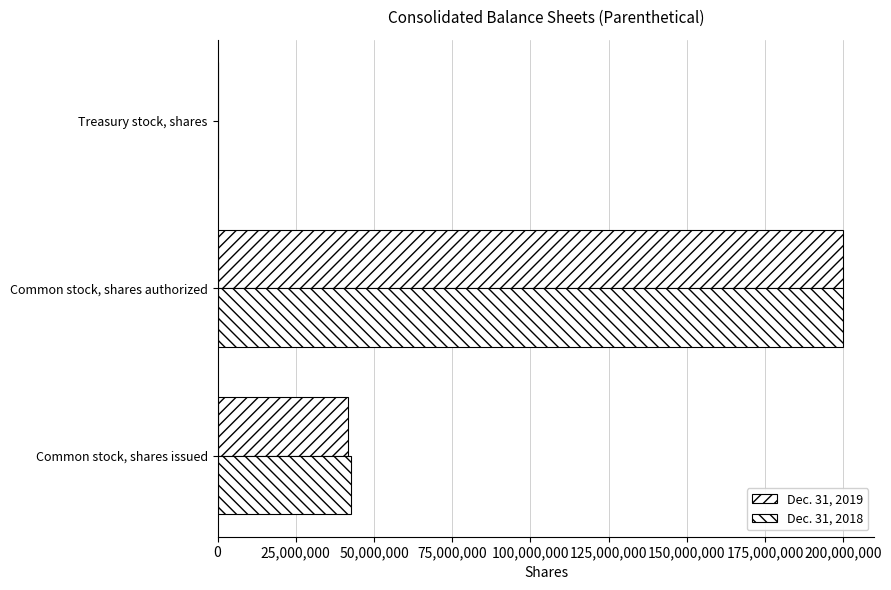

Rank the series by their average value, from lowest to highest.

Dec. 31, 2019, Dec. 31, 2018